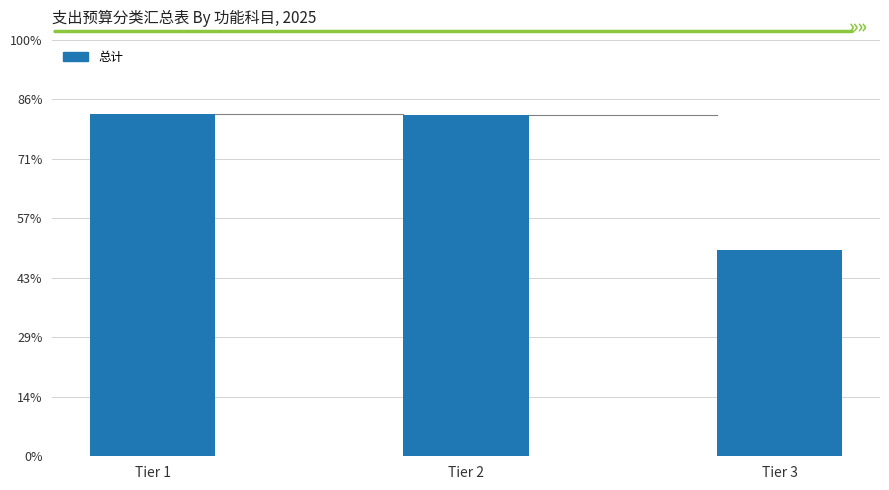

Reading left to right, list all the values displayed in this chart.

576.1	572.8	346.5